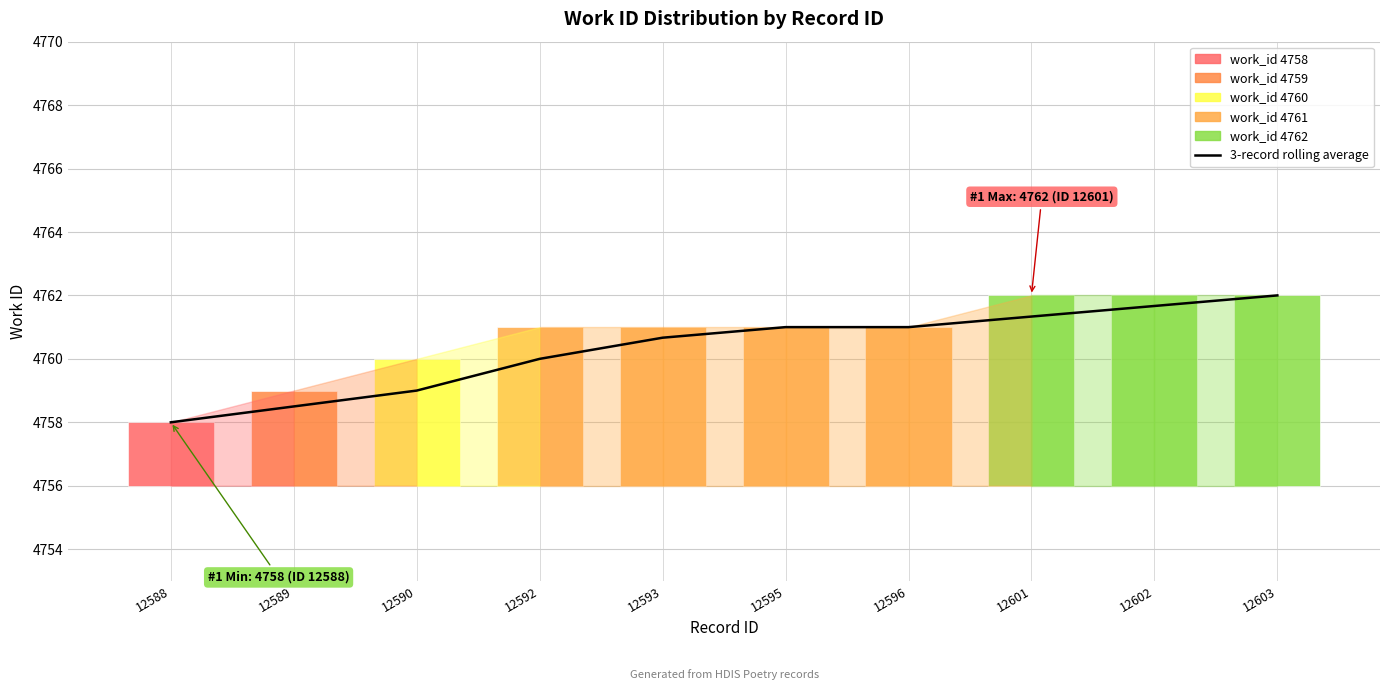

Reading right to left, transcribe all the data shown in this chart.

12603=4762.0	12602=4761.7	12601=4761.3	12596=4761.0	12595=4761.0	12593=4760.7	12592=4760.0	12590=4759.0	12589=4758.5	12588=4758.0